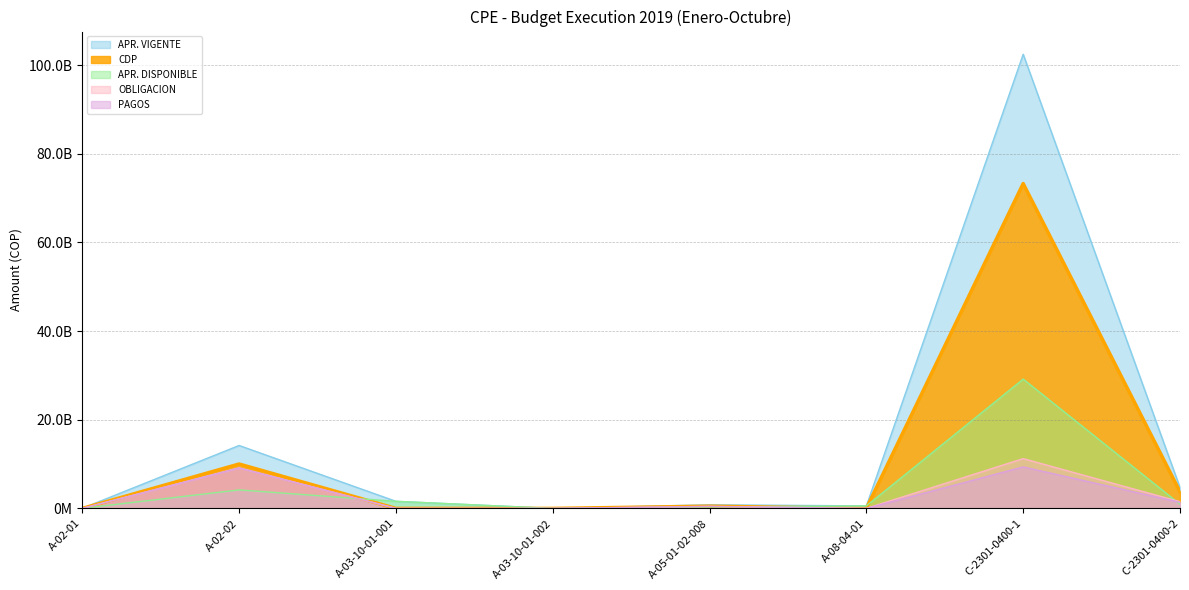

Reading left to right, what are all the values shown in this chart?

APR. VIGENTE: A-02-01=14340000.0	A-02-02=14190191479.0	A-03-10-01-001=1598854497.0	A-03-10-01-002=1145503.0	A-05-01-02-008=812948920.0	A-08-04-01=565939081.0	C-2301-0400-1=102434906690.0	C-2301-0400-2=4697689540.0
CDP: A-02-01=0.0	A-02-02=10013899657.7	A-03-10-01-001=0.0	A-03-10-01-002=0.0	A-05-01-02-008=497400000.0	A-08-04-01=0.0	C-2301-0400-1=73270716305.6	C-2301-0400-2=3753461036.0
APR. DISPONIBLE: A-02-01=14340000.0	A-02-02=4176291821.3	A-03-10-01-001=1598854497.0	A-03-10-01-002=1145503.0	A-05-01-02-008=315548920.0	A-08-04-01=565939081.0	C-2301-0400-1=29164190384.3	C-2301-0400-2=944228504.0
OBLIGACION: A-02-01=0.0	A-02-02=9144498657.8	A-03-10-01-001=0.0	A-03-10-01-002=0.0	A-05-01-02-008=454604663.0	A-08-04-01=0.0	C-2301-0400-1=11227609366.7	C-2301-0400-2=1510523140.0
PAGOS: A-02-01=0.0	A-02-02=9124171457.1	A-03-10-01-001=0.0	A-03-10-01-002=0.0	A-05-01-02-008=454604663.0	A-08-04-01=0.0	C-2301-0400-1=9357624650.6	C-2301-0400-2=1375711854.0